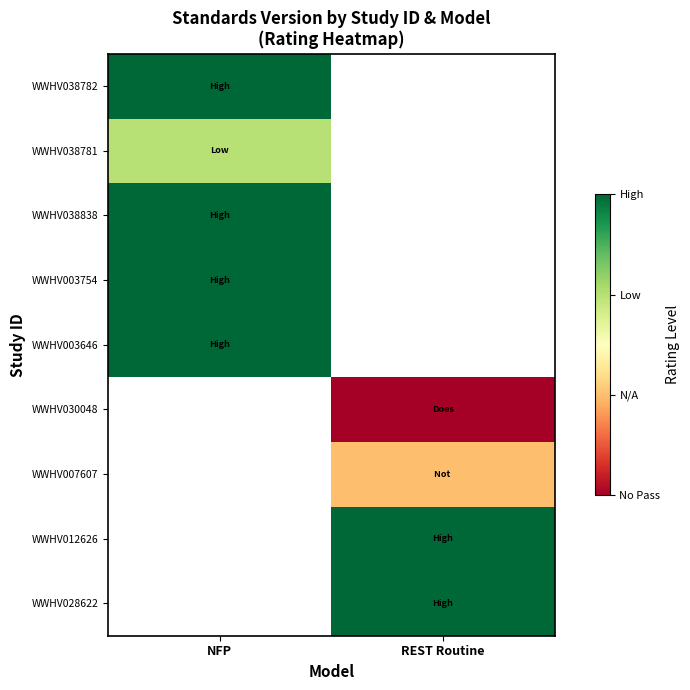

Which category has the highest value in the WWHV038838 series?

NFP